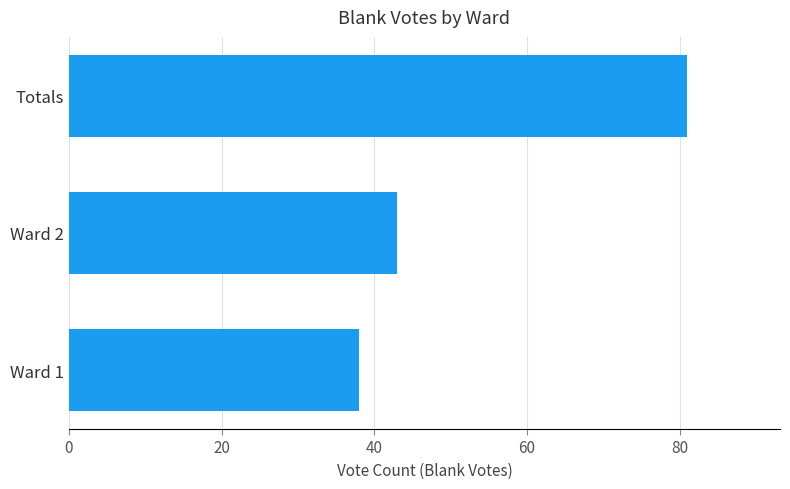

What is the ratio of the value at Totals to the value at Ward 2?

1.9